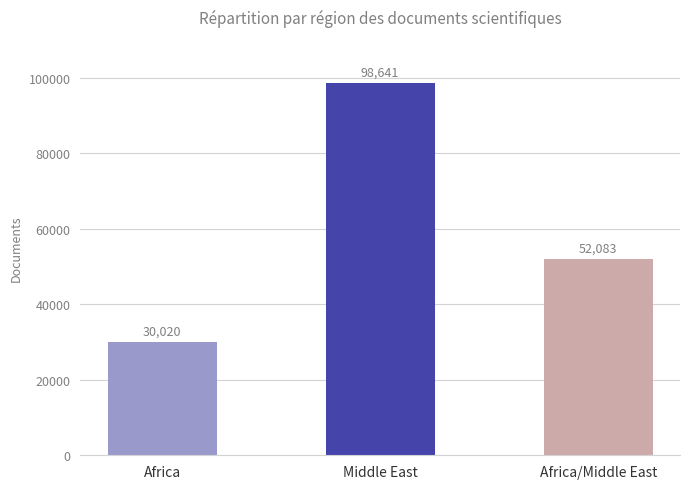

Is it true that the value at Middle East is 98641?

True